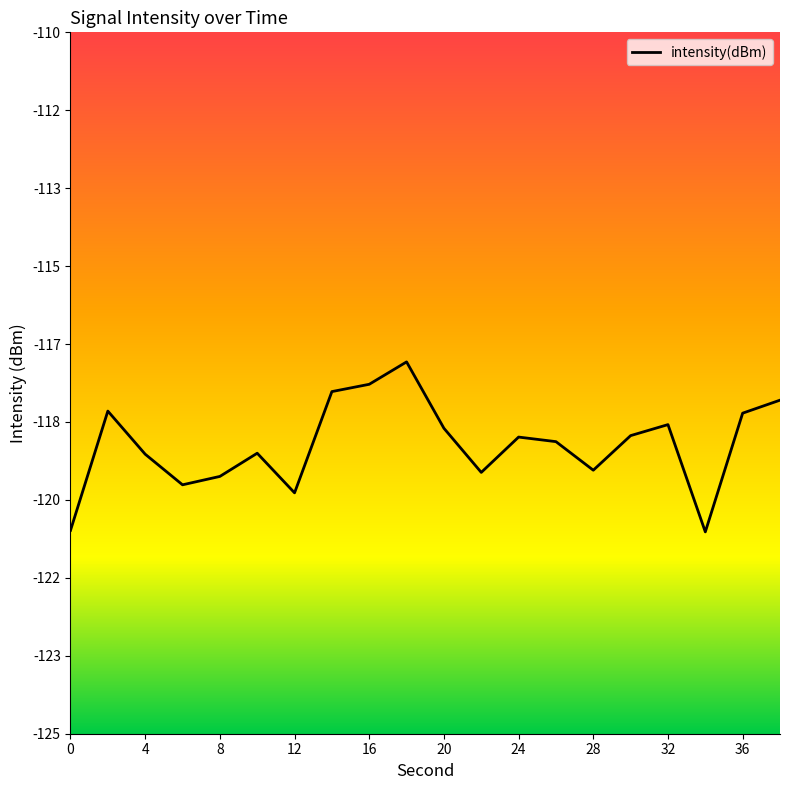

How many series are shown in this chart?

1